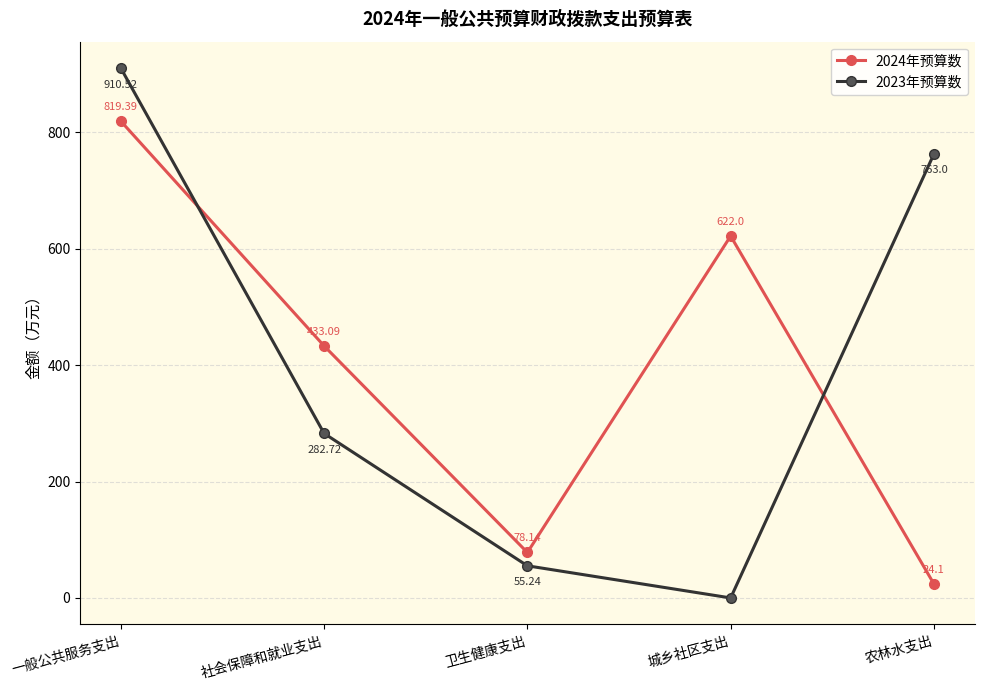

What is the difference between the 2023年预算数 values at 一般公共服务支出 and 卫生健康支出?

855.3